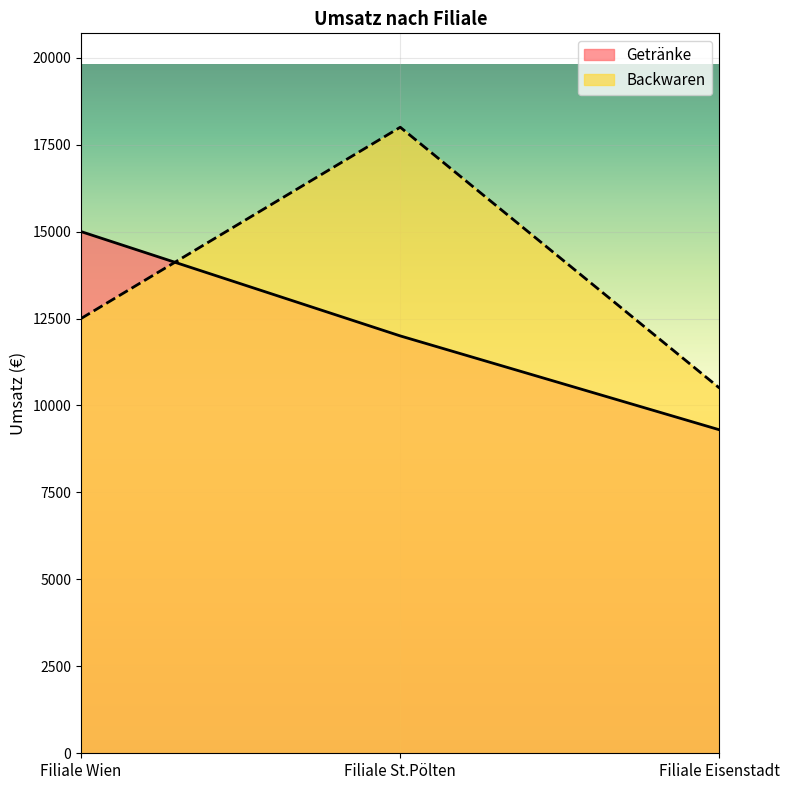

How many categories are shown in the chart?

3